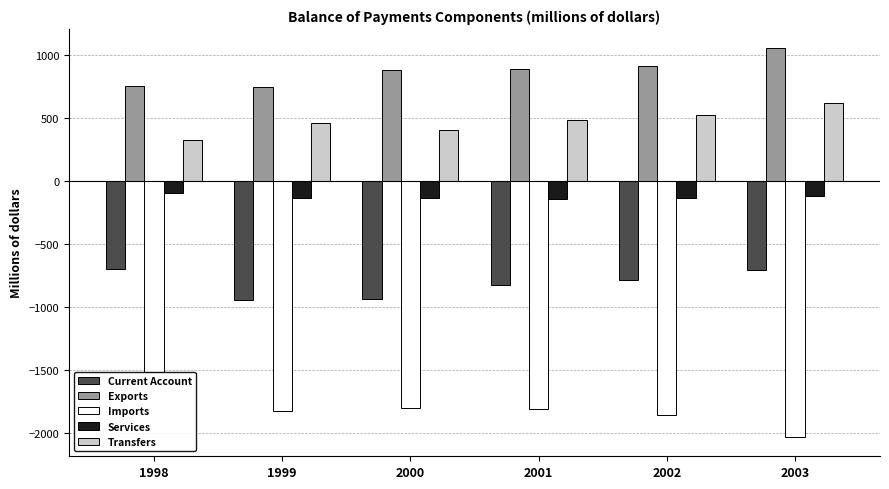

What is the total value across all series at 2001?

-1385.0